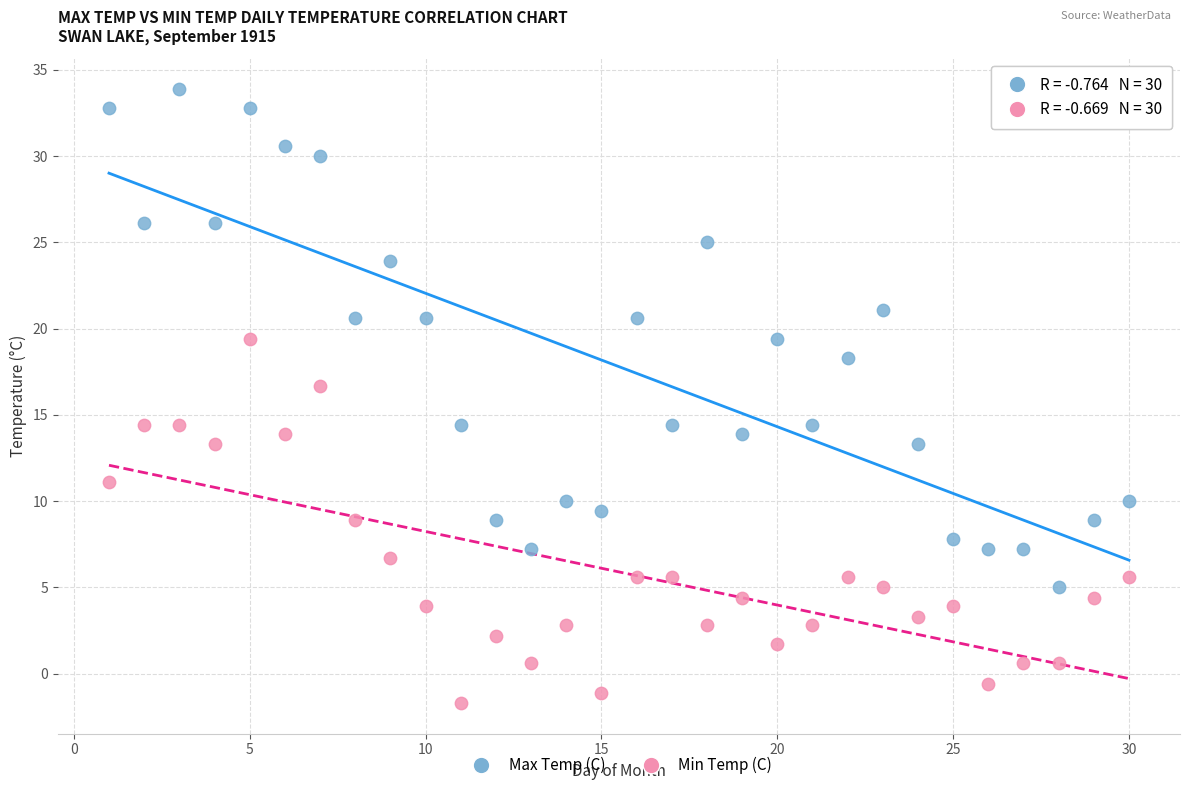

Across all series, what Y value is closest to 16?

16.7